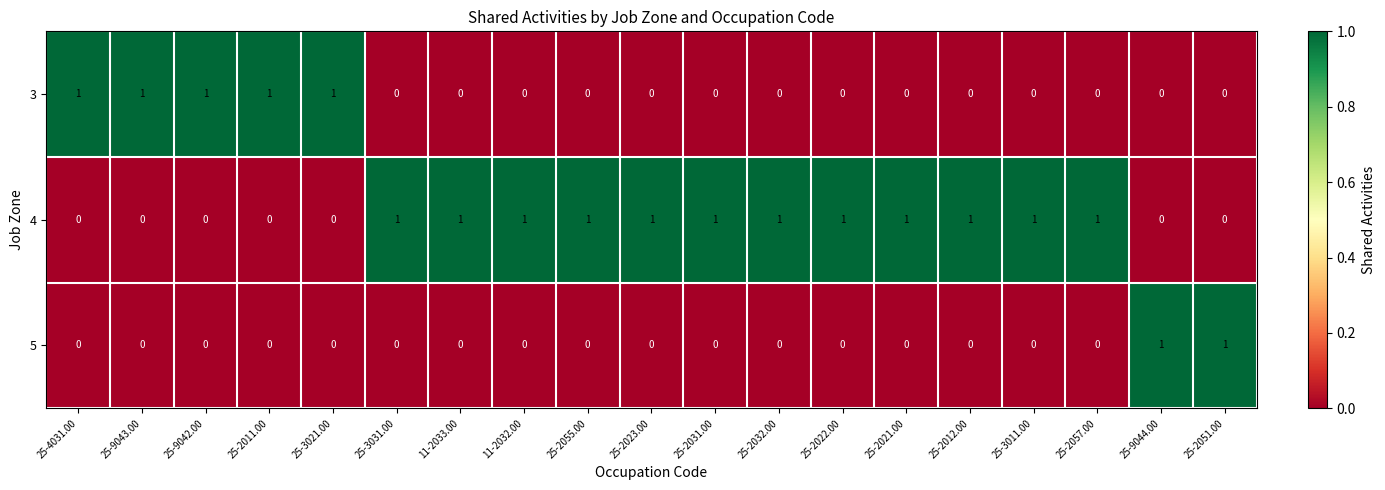

True or false: 3 has a value of 1 at 25-3011.00.

False